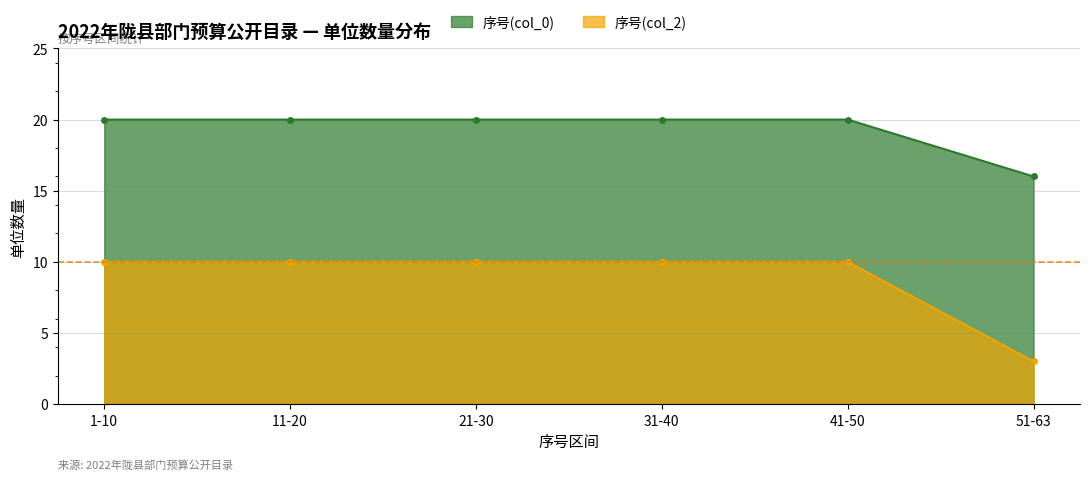

At 1-10, list the series in order from smallest to largest.

序号(col_2), 序号(col_0)